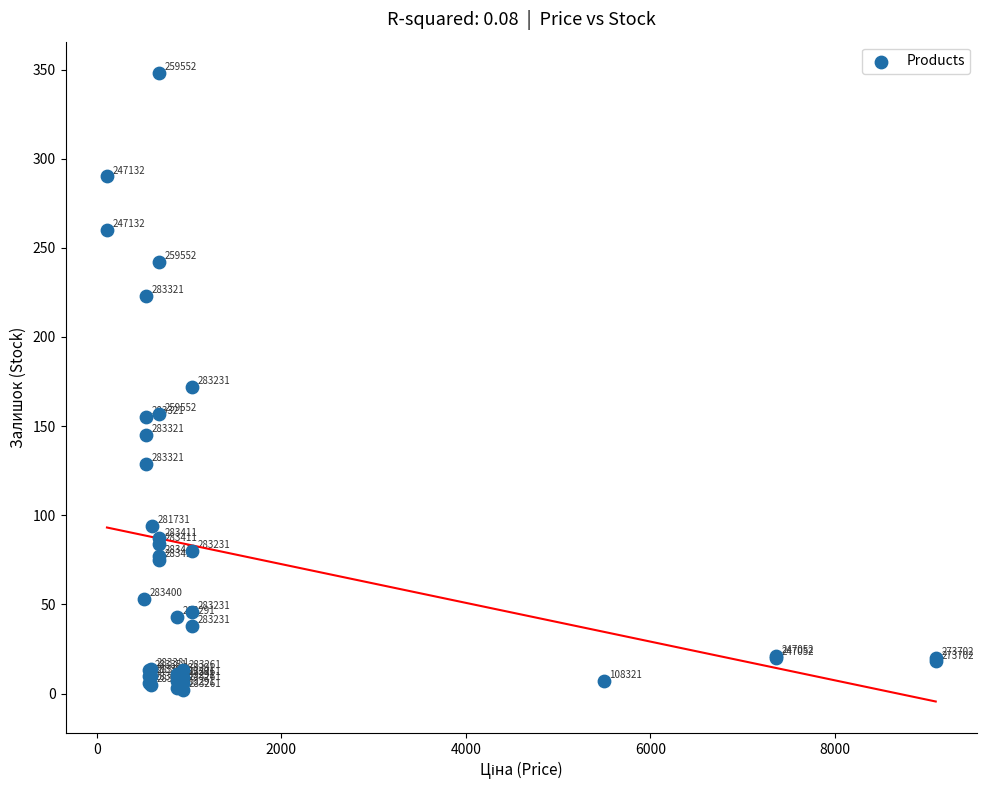

What Y value in the scatter plot is closest to 175?

172